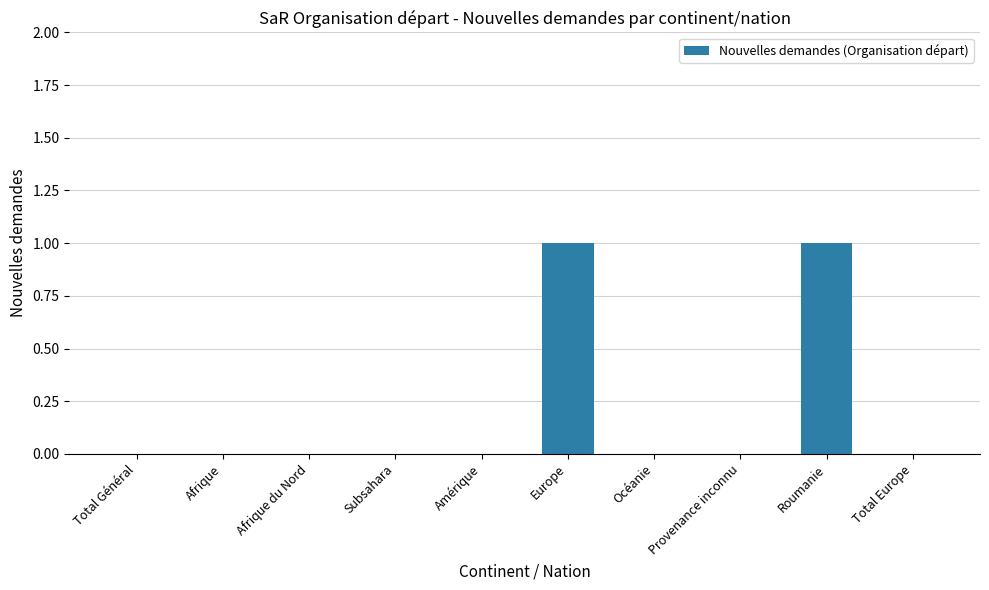

Reading left to right, what are all the values shown in this chart?

0	0	0	0	0	1	0	0	1	0